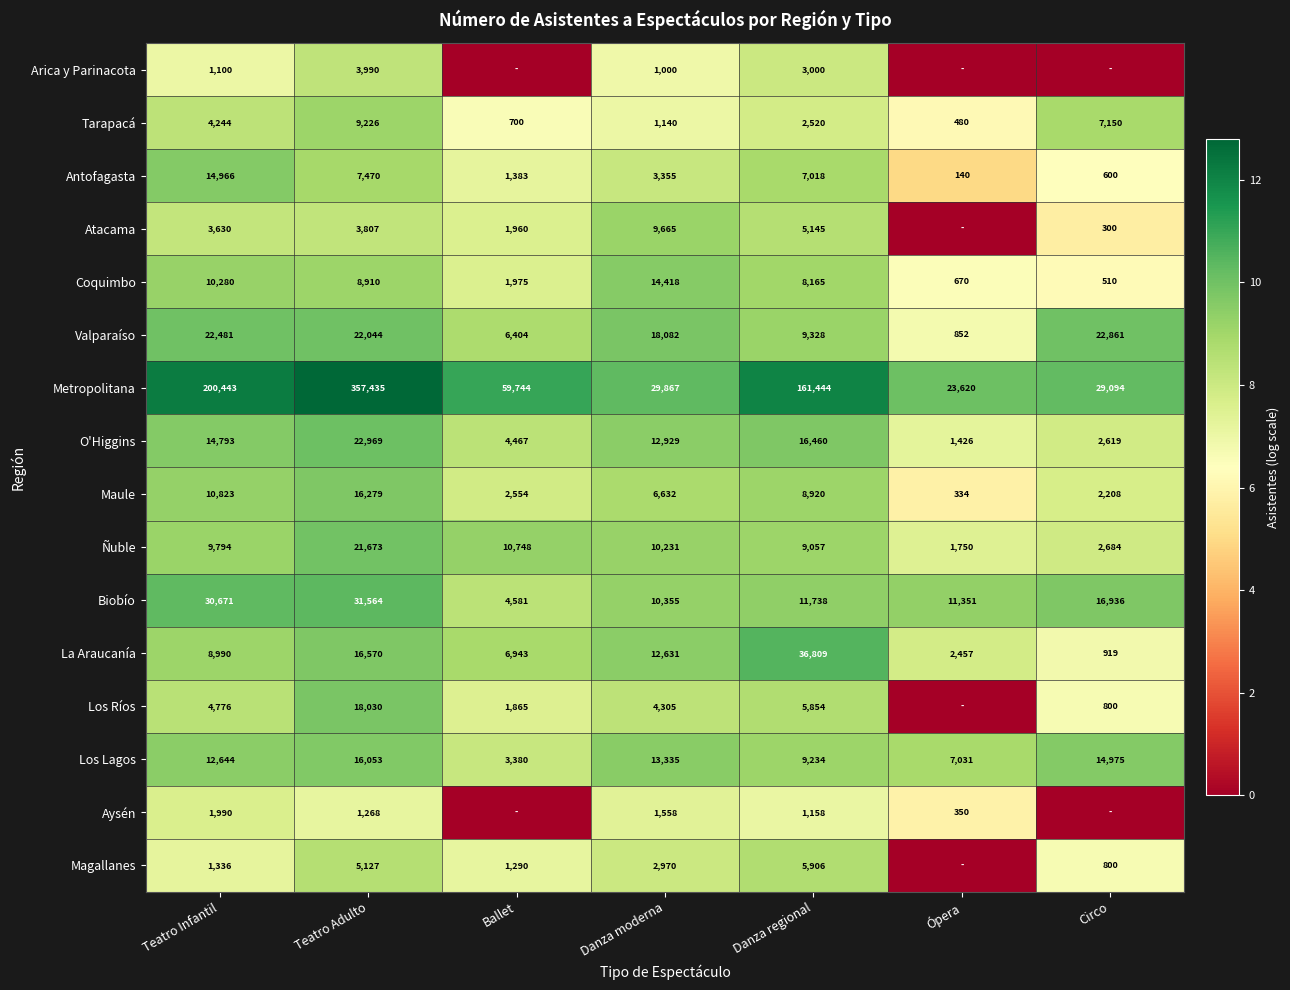

Between Teatro Adulto and Danza moderna, which series saw the biggest shift?

Metropolitana